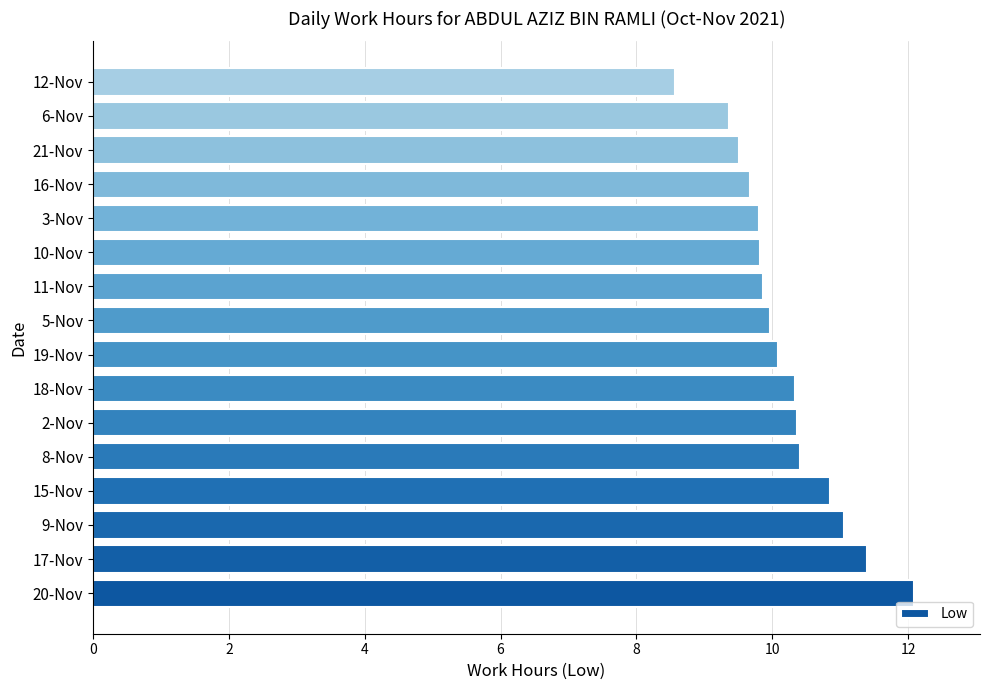

What is the maximum value shown in the chart?

12.1